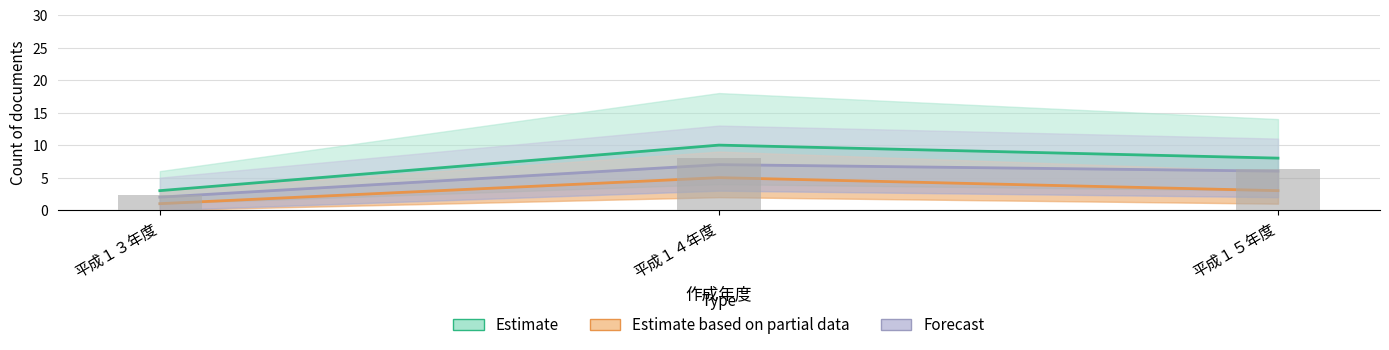

At which category is the sum across all series the highest?

平成１４年度